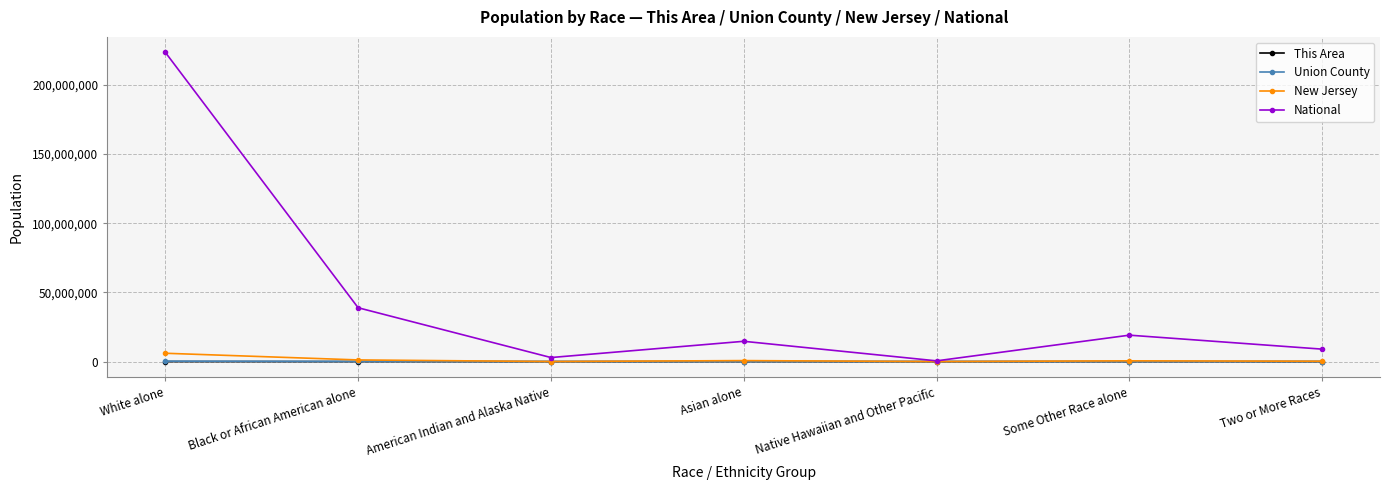

At which label does This Area first exceed 611?

White alone